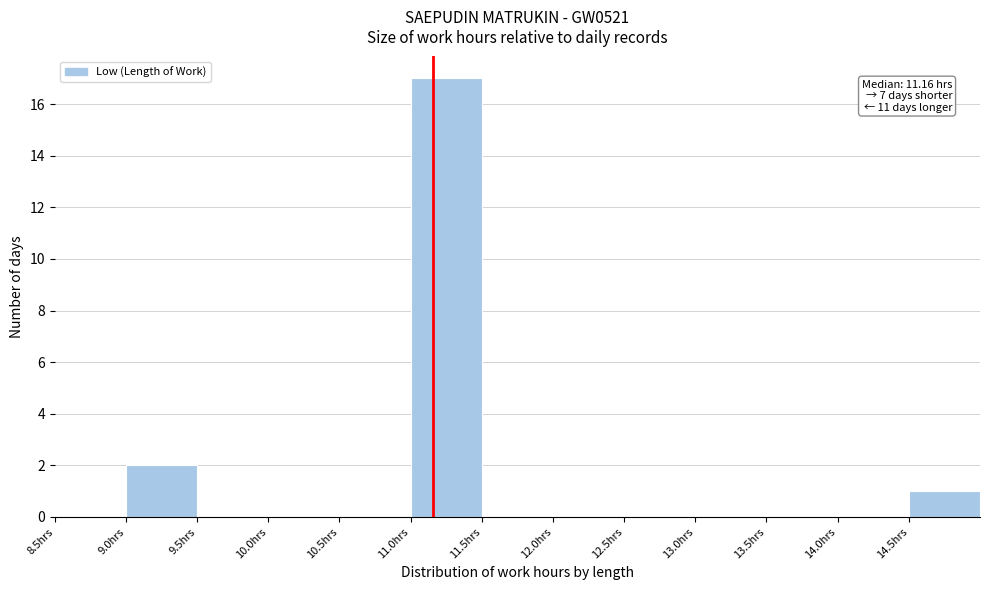

Over which range of the x-axis is the bar tallest?

11.0 to 11.5